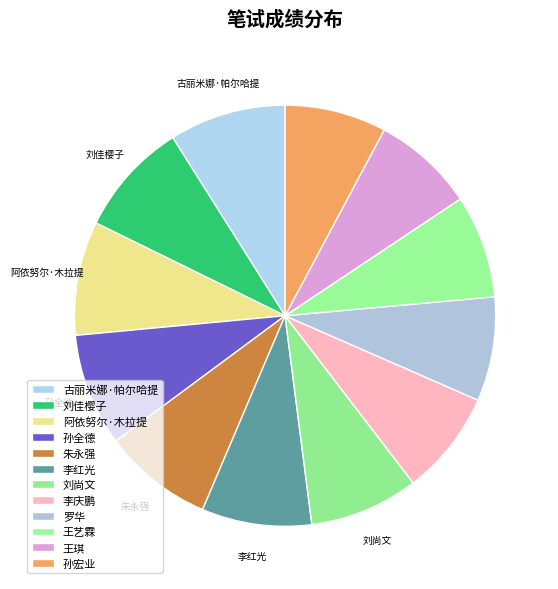

Is 刘佳樱子 the majority of the pie?

No